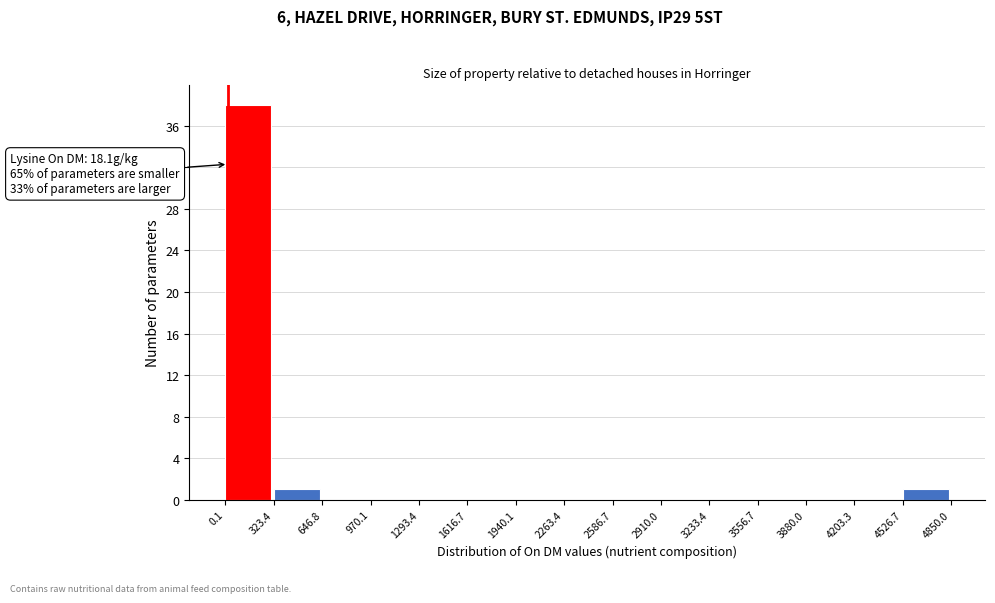

Which range on the x-axis has the tallest bar?

0.1 to 323.4